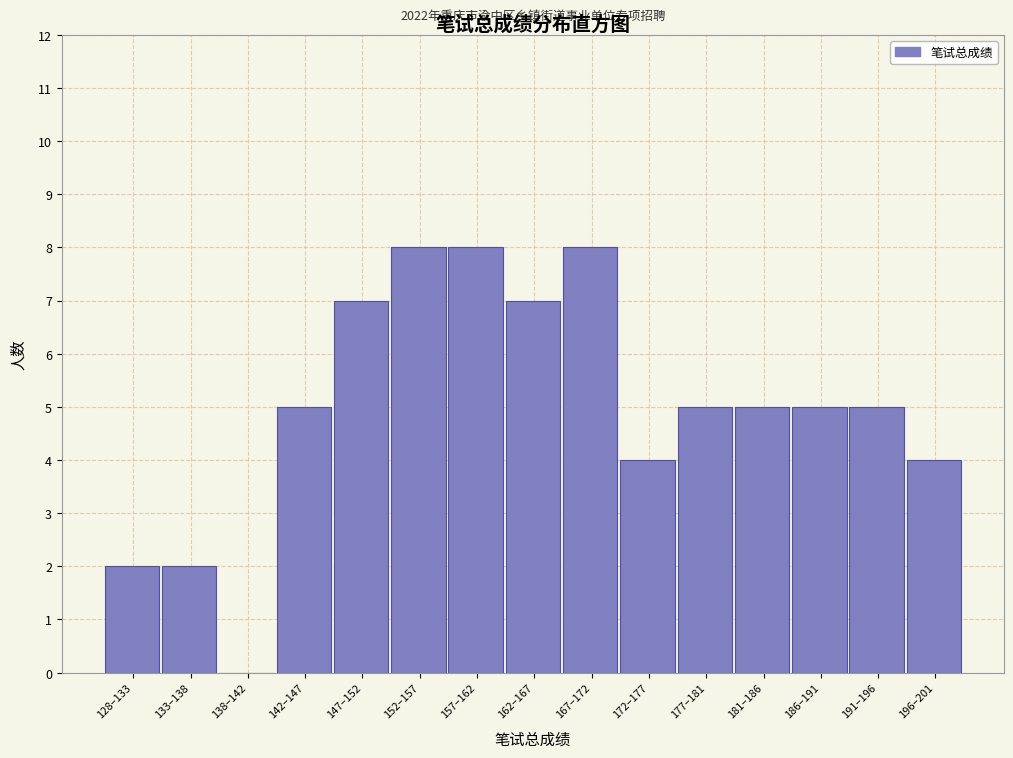

Reading left to right, list all the values displayed in this chart.

128–133=2	133–138=2	138–142=0	142–147=5	147–152=7	152–157=8	157–162=8	162–167=7	167–172=8	172–177=4	177–181=5	181–186=5	186–191=5	191–196=5	196–201=4